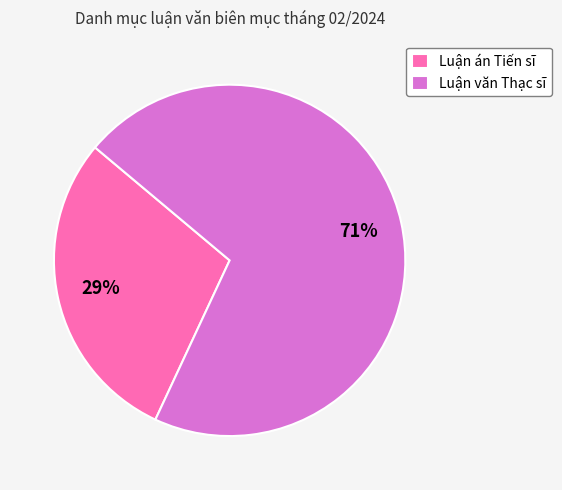

Is it true that Luận văn Thạc sĩ is 62% of the pie?

False